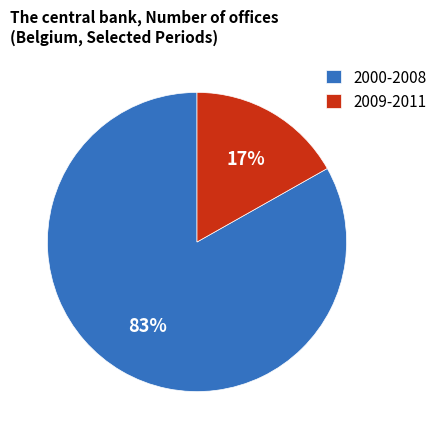

Which category has the smallest portion of the pie?

2009-2011